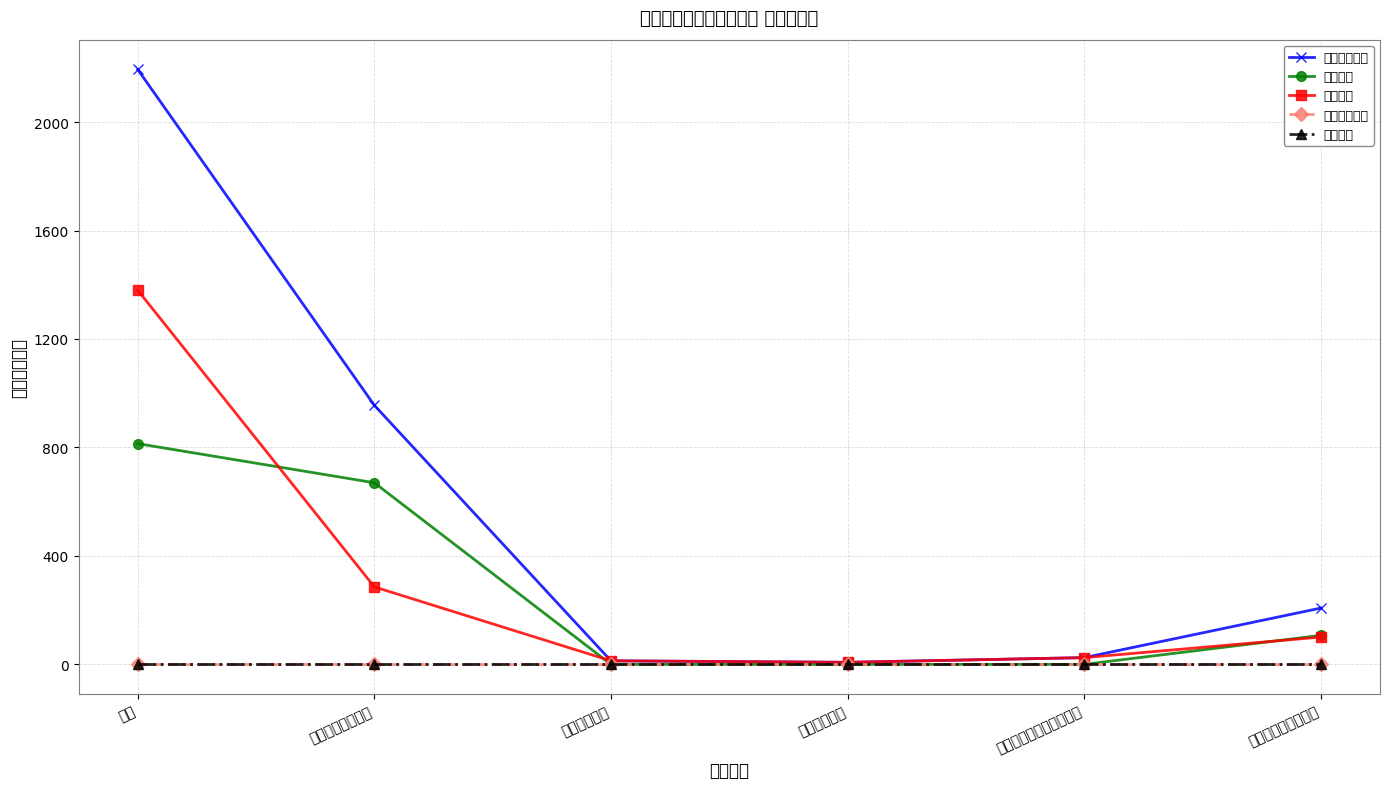

Reading right to left, what are all the values shown in this chart?

本年支出合计: 207.6	24.8	7.5	13.1	955.5	2194.2
基本支出: 106.9	0.0	0.0	0.0	669.8	814.0
项目支出: 100.7	24.8	7.5	13.1	285.8	1380.2
上缴上级支出: 0.0	0.0	0.0	0.0	0.0	0.0
经营支出: 0.0	0.0	0.0	0.0	0.0	0.0